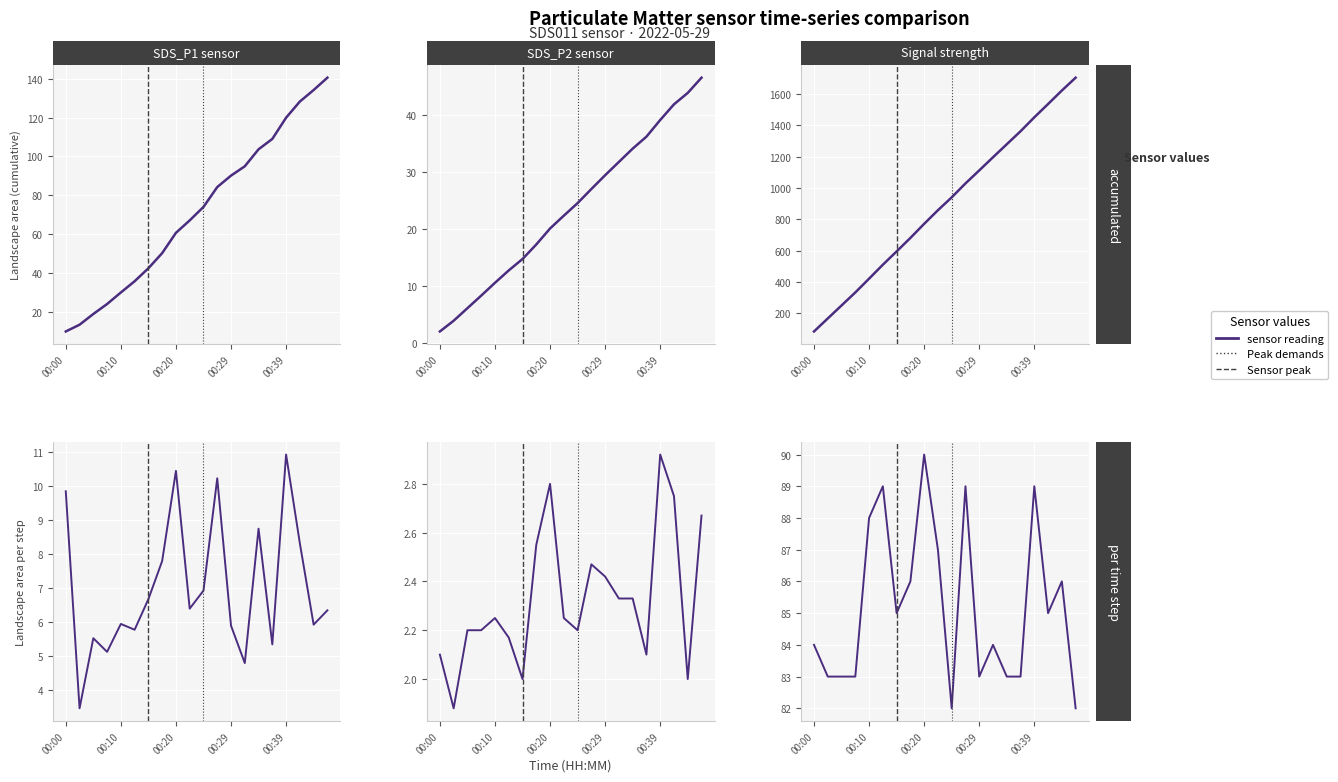

What is the difference between the Signal cumulative values at 15 and 11?

333.0